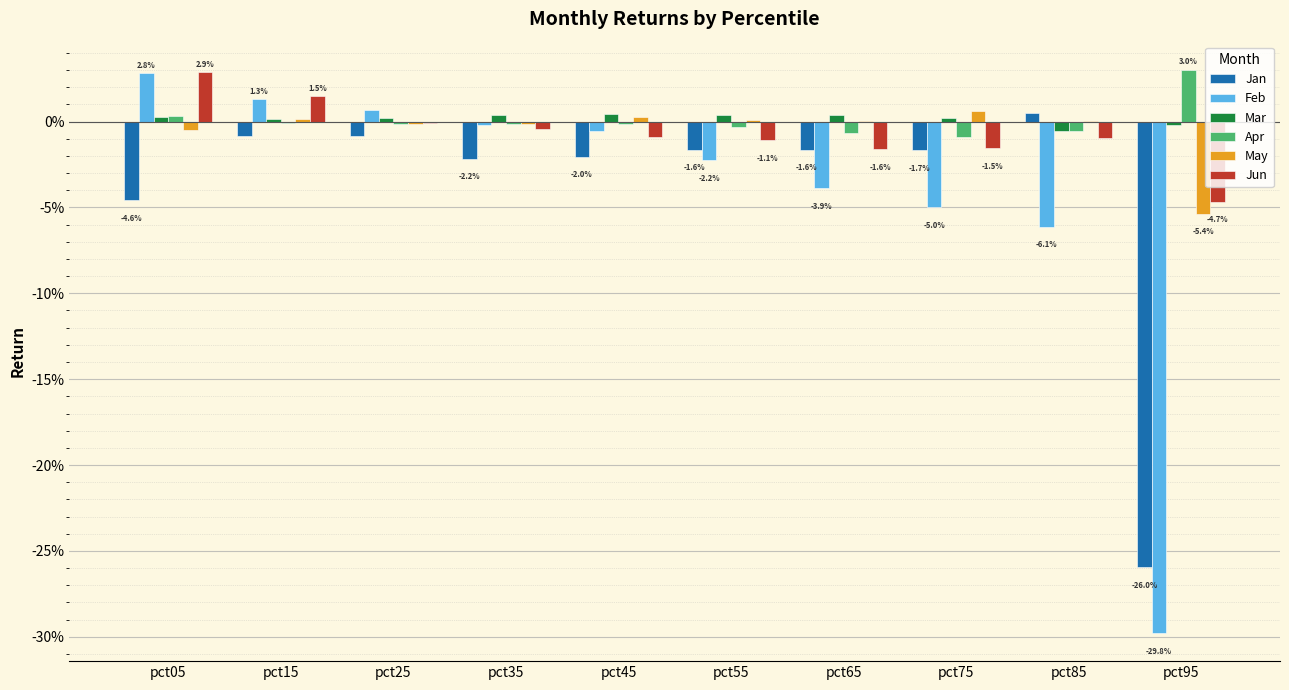

Reading left to right, transcribe all the data shown in this chart.

Jan: pct05=-0.0	pct15=-0.0	pct25=-0.0	pct35=-0.0	pct45=-0.0	pct55=-0.0	pct65=-0.0	pct75=-0.0	pct85=0.0	pct95=-0.3
Feb: pct05=0.0	pct15=0.0	pct25=0.0	pct35=-0.0	pct45=-0.0	pct55=-0.0	pct65=-0.0	pct75=-0.0	pct85=-0.1	pct95=-0.3
Mar: pct05=0.0	pct15=0.0	pct25=0.0	pct35=0.0	pct45=0.0	pct55=0.0	pct65=0.0	pct75=0.0	pct85=-0.0	pct95=-0.0
Apr: pct05=0.0	pct15=-0.0	pct25=-0.0	pct35=-0.0	pct45=-0.0	pct55=-0.0	pct65=-0.0	pct75=-0.0	pct85=-0.0	pct95=0.0
May: pct05=-0.0	pct15=0.0	pct25=-0.0	pct35=-0.0	pct45=0.0	pct55=0.0	pct65=0.0	pct75=0.0	pct85=0.0	pct95=-0.1
Jun: pct05=0.0	pct15=0.0	pct25=-0.0	pct35=-0.0	pct45=-0.0	pct55=-0.0	pct65=-0.0	pct75=-0.0	pct85=-0.0	pct95=-0.0